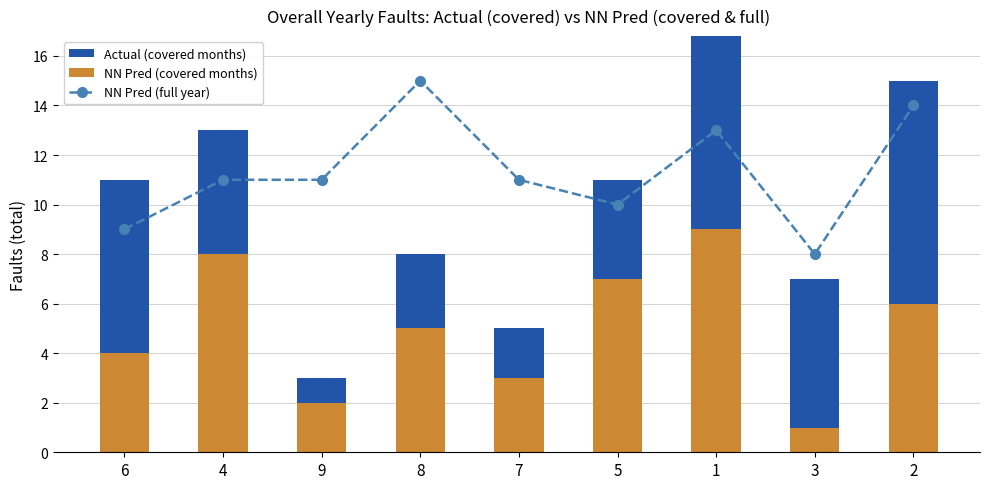

Which series has the largest range (max minus min)?

NN Pred (covered months)